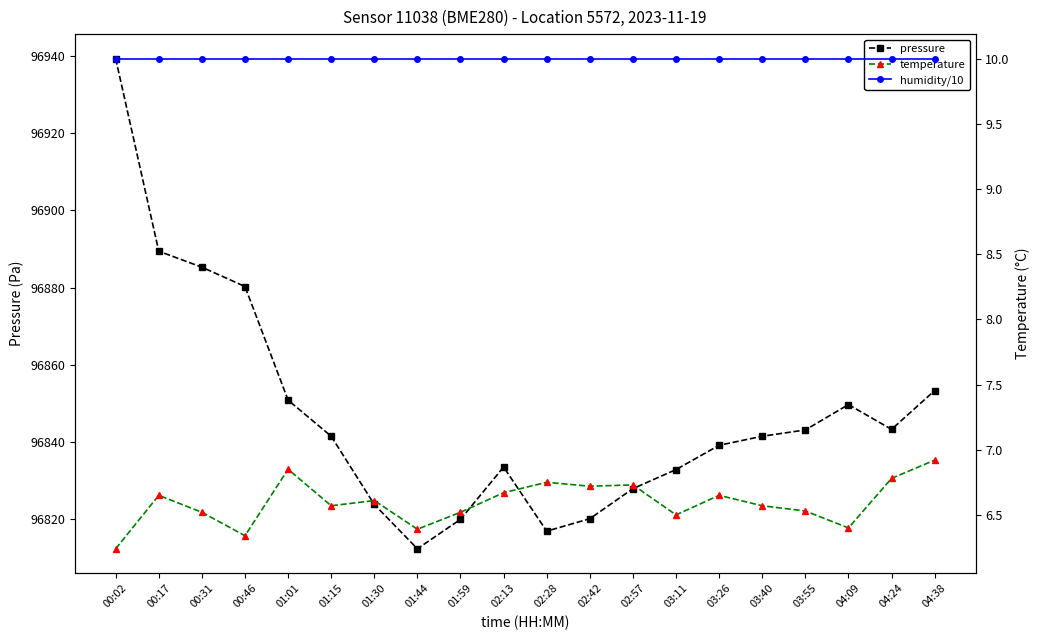

List the series in order of their peak value, highest first.

pressure, humidity/10, temperature